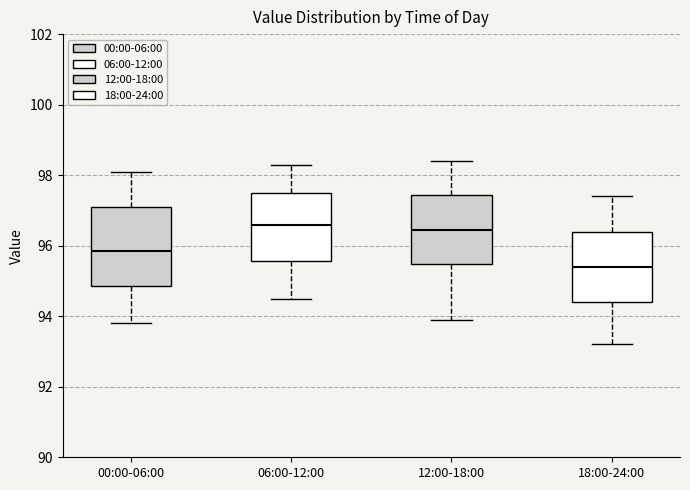

Reading left to right, transcribe this box plot: for each box, give where its median line is, the range the box spans, and where its two whiskers end, as read against the y-axis. The values are not printed on the chart, so give them approximately, as read against the axis.

00:00-06:00: median 95.8, box 94.8 to 97.2, whiskers 93.8 to 98.2
06:00-12:00: median 96.6, box 95.6 to 97.6, whiskers 94.6 to 98.4
12:00-18:00: median 96.4, box 95.4 to 97.4, whiskers 94.0 to 98.4
18:00-24:00: median 95.4, box 94.4 to 96.4, whiskers 93.2 to 97.4